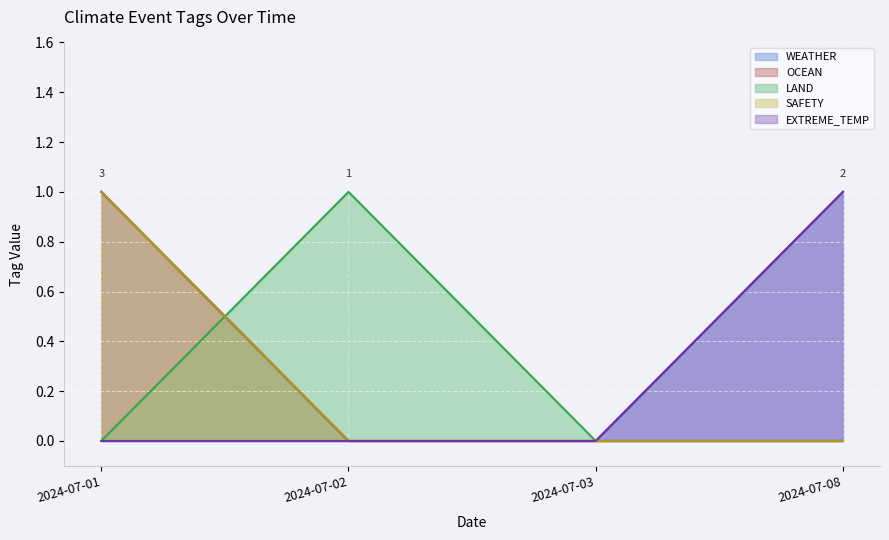

What is the difference between the maximum and minimum values in the WEATHER series?

1